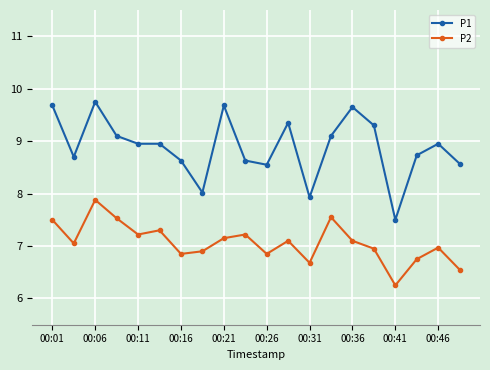

Which series has the largest total across all categories?

P1